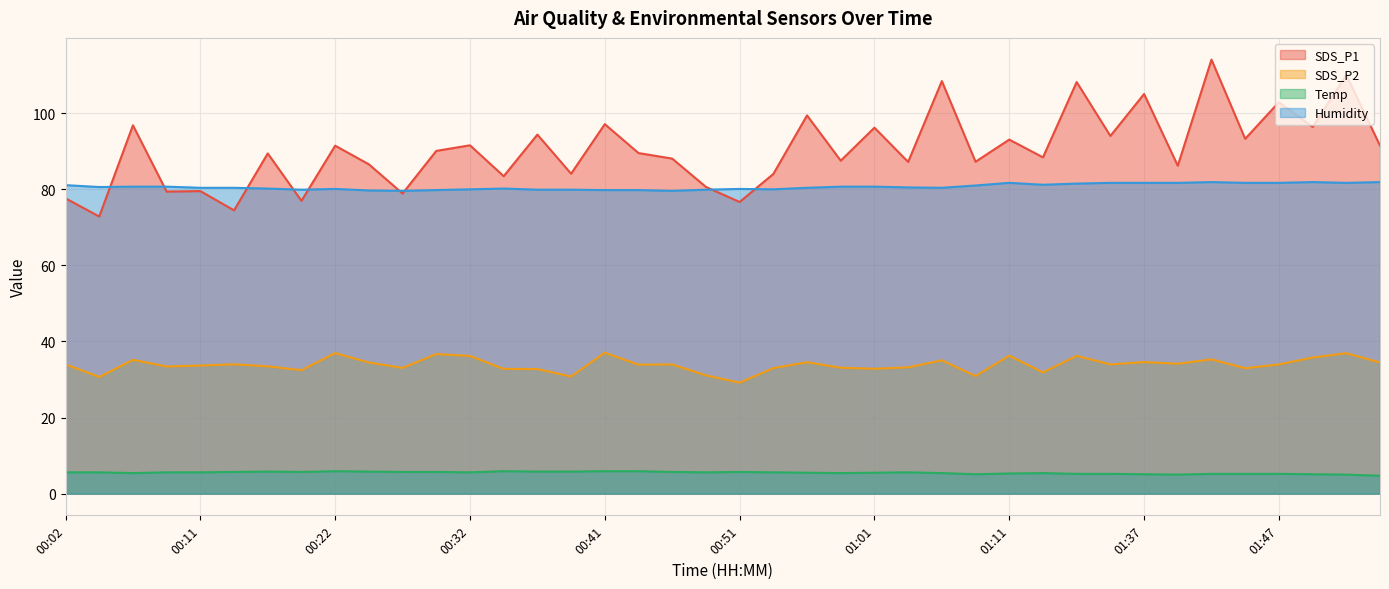

List the series in order of their peak value, highest first.

SDS_P1, Humidity, SDS_P2, Temp